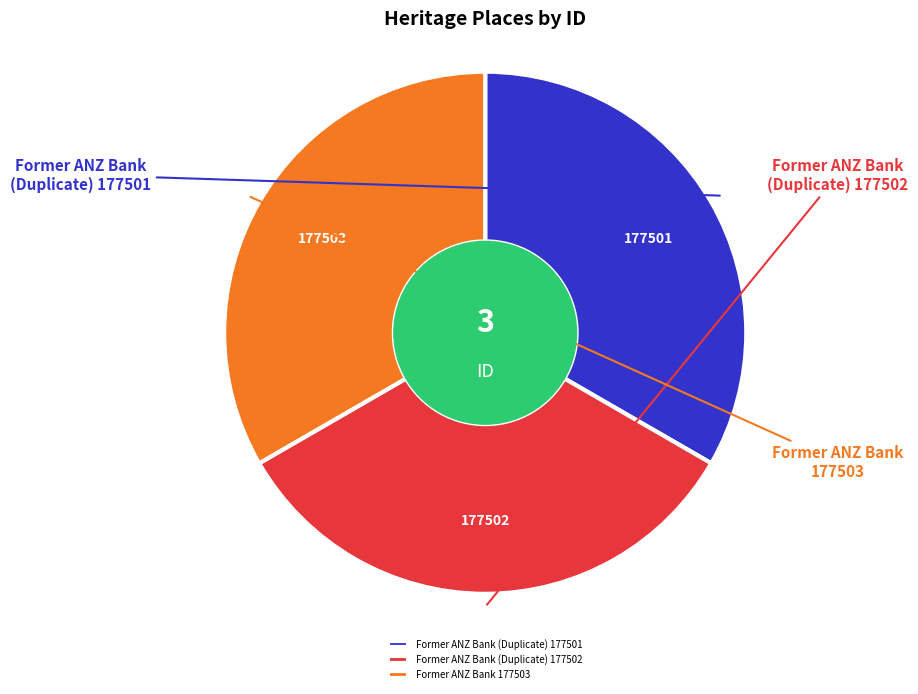

Count the number of slices in the pie.

3